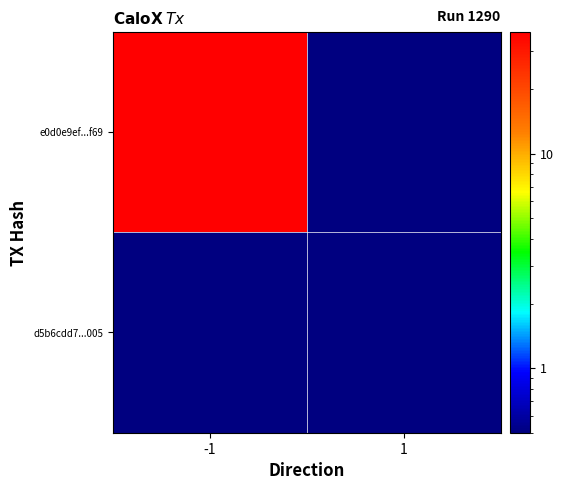

How many series are shown in this chart?

2